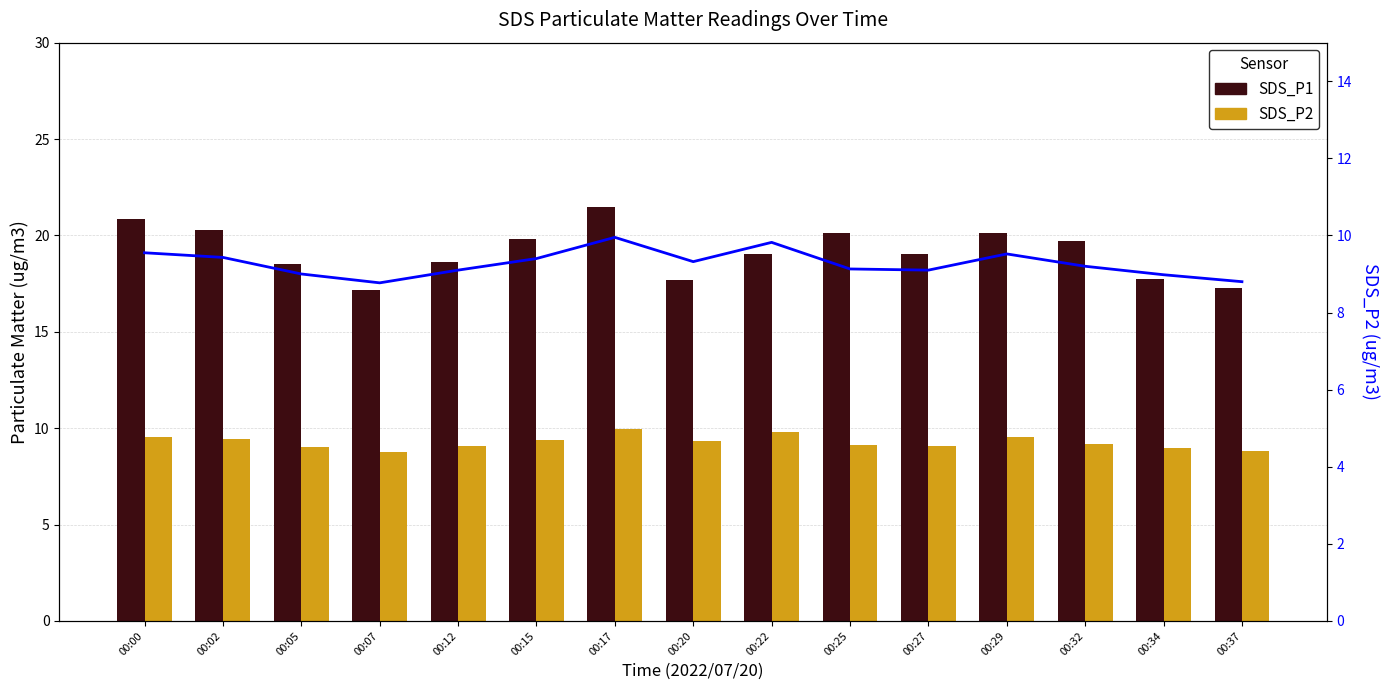

How many groups of bars are there?

15